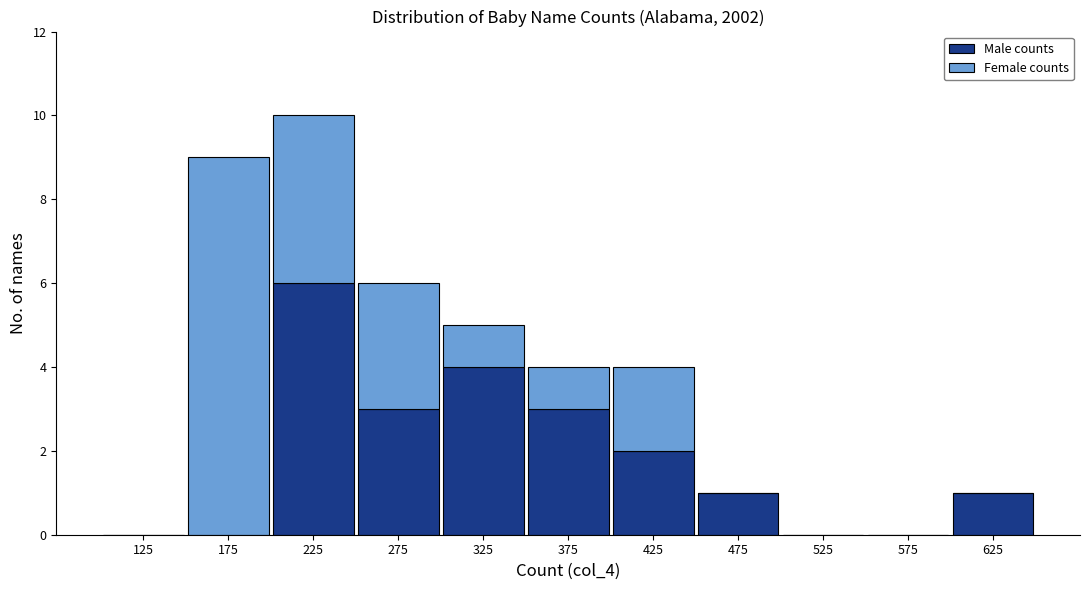

Reading left to right, transcribe the values for Male counts.

125=0	175=0	225=6	275=3	325=4	375=3	425=2	475=1	525=0	575=0	625=1